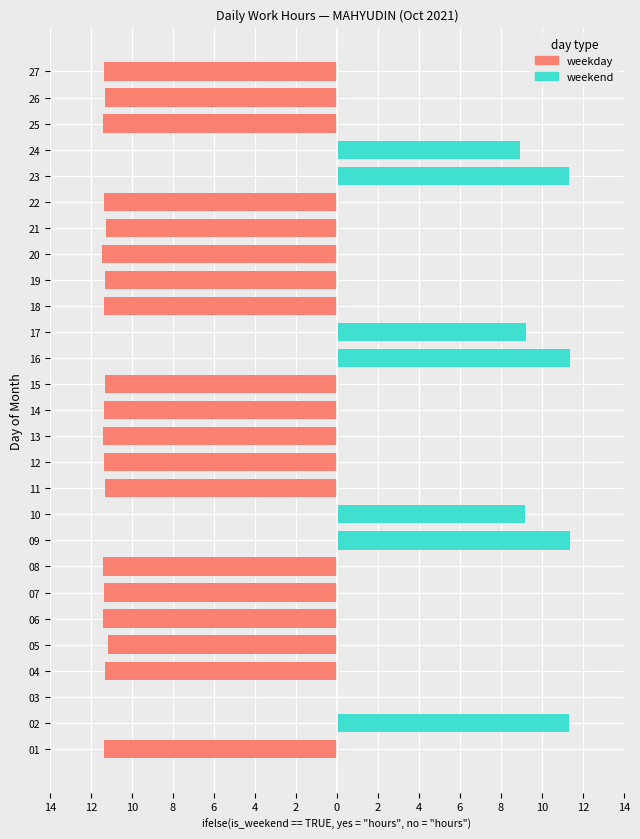

What is the sum of all weekend values?

72.7